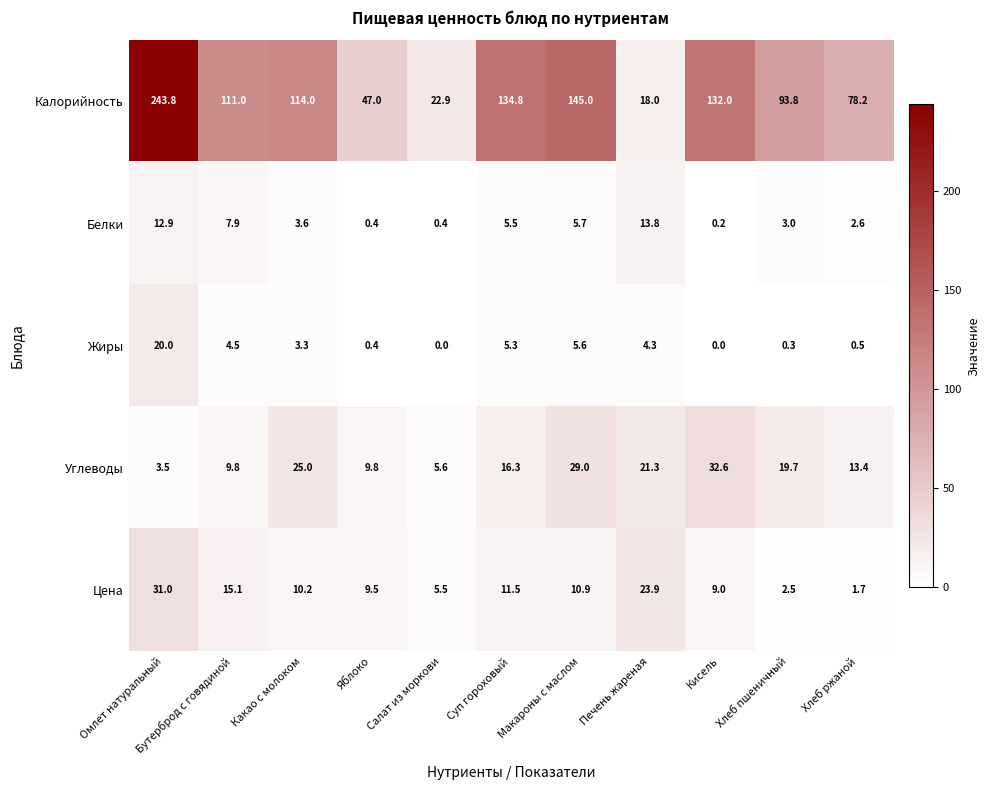

Rank the series at Омлет натуральный from lowest to highest value.

Углеводы, Белки, Жиры, Цена, Калорийность